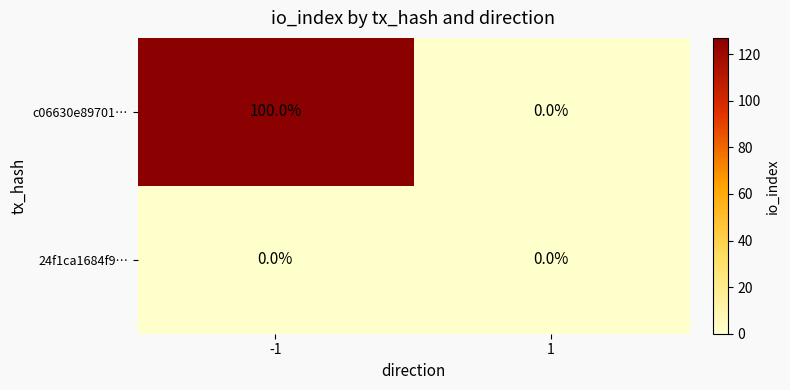

The 24f1ca1684f9… series shows 0 at -1. True or false?

True